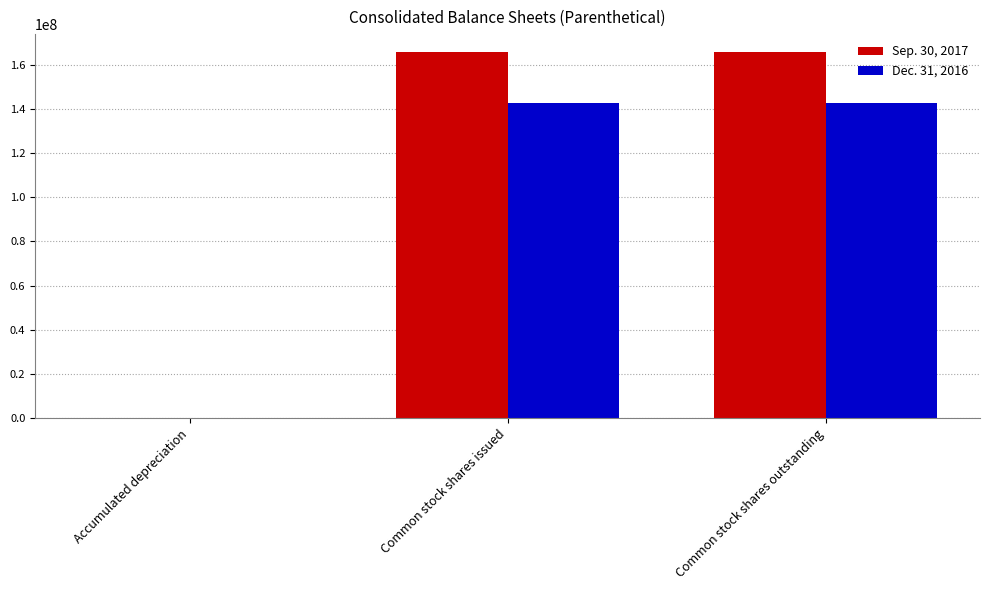

Which series changed the most between Accumulated depreciation and Common stock shares outstanding?

Sep. 30, 2017